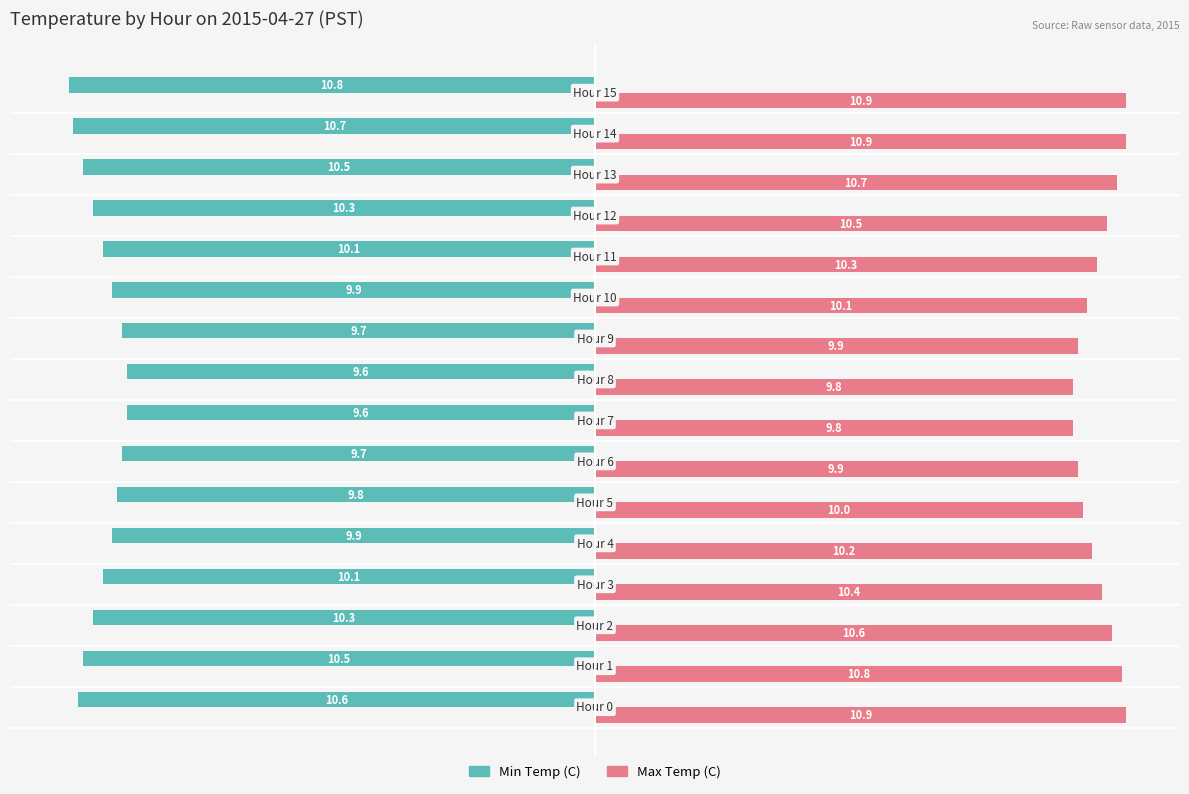

List the series in order of their overall mean, highest first.

Max Temp (C), Min Temp (C)